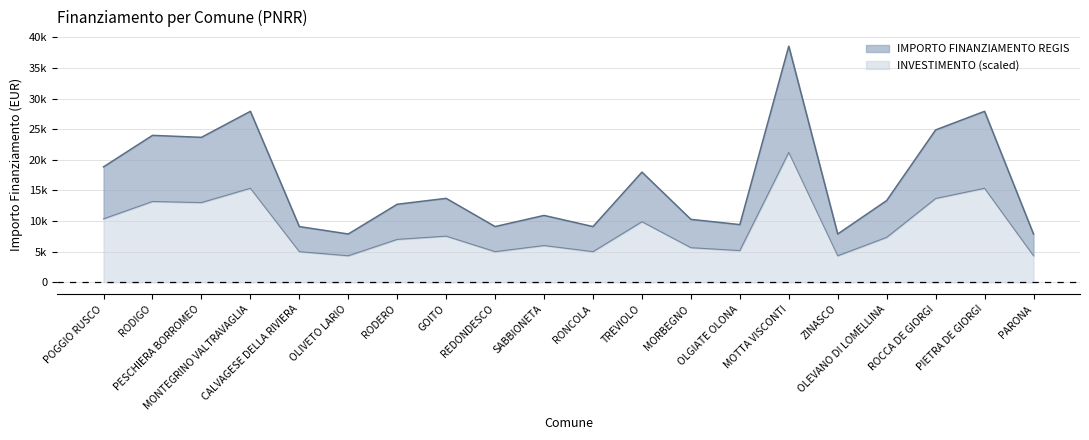

At which label is the value closest to 23228?

PESCHIERA BORROMEO